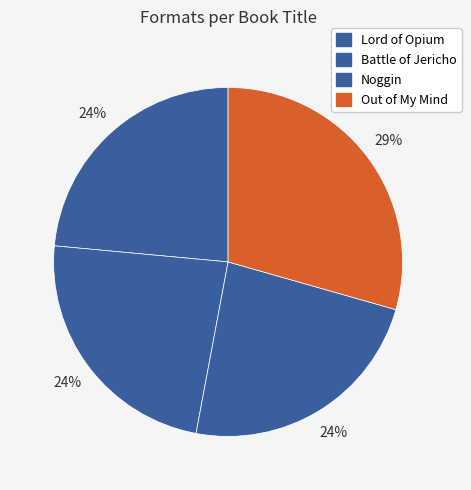

Is there any slice that represents more than half of the pie?

No